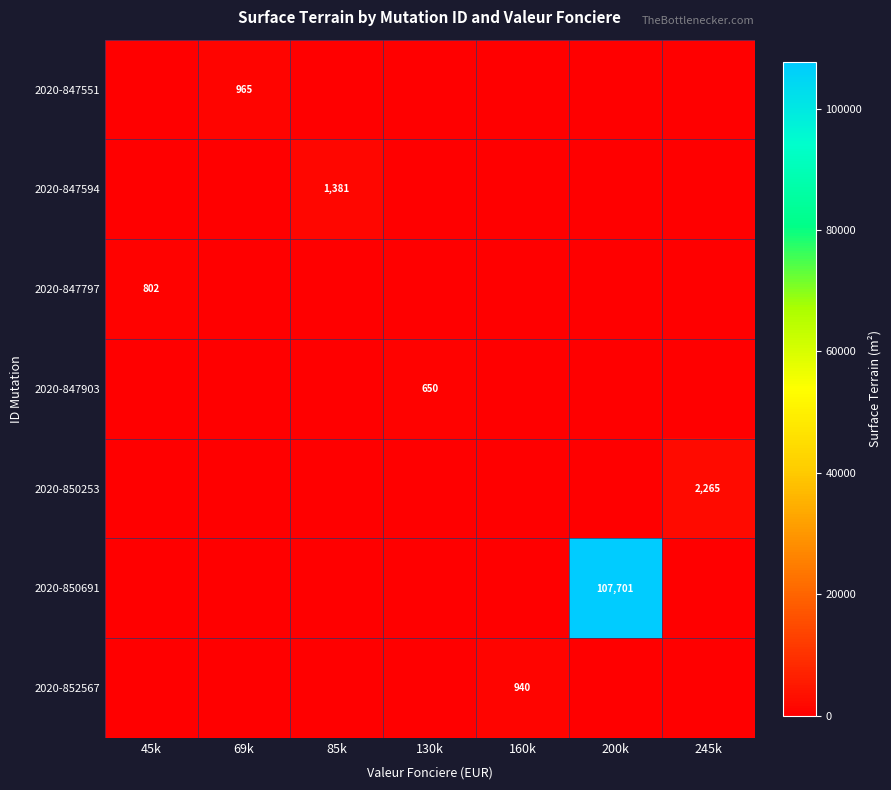

True or false: 2020-850253 has a value of 3849 at 245k.

False